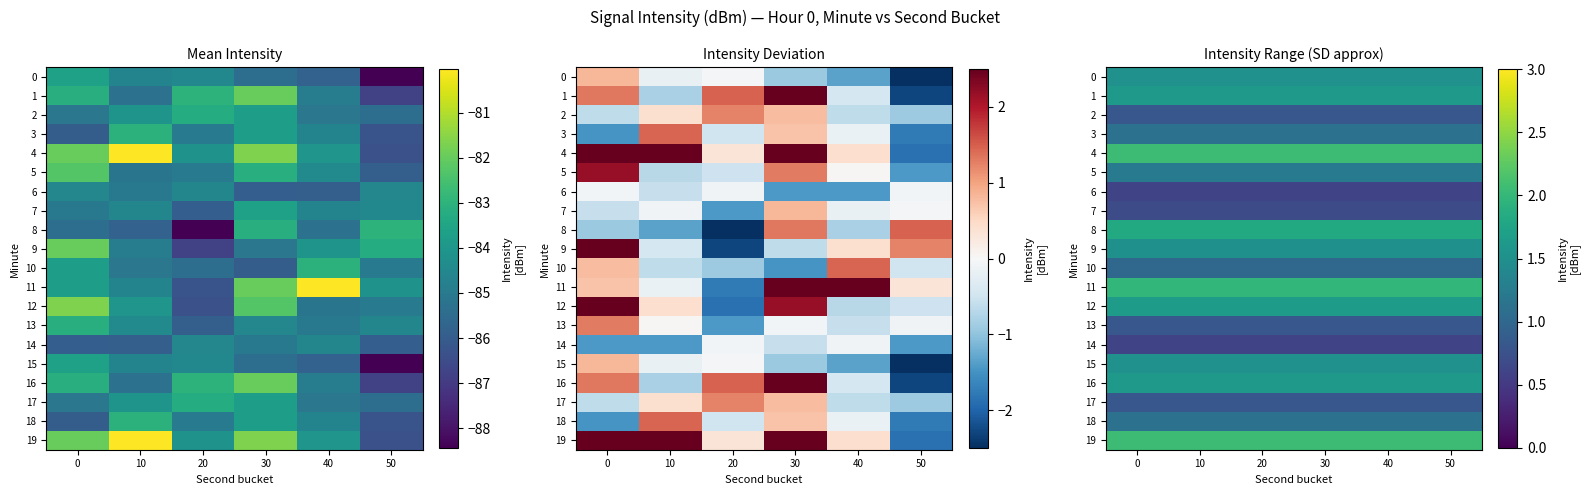

At 30, list the series in order from largest to smallest.

4, 19, 11, 8, 12, 1, 16, 0, 15, 9, 5, 3, 18, 10, 13, 2, 17, 7, 14, 6